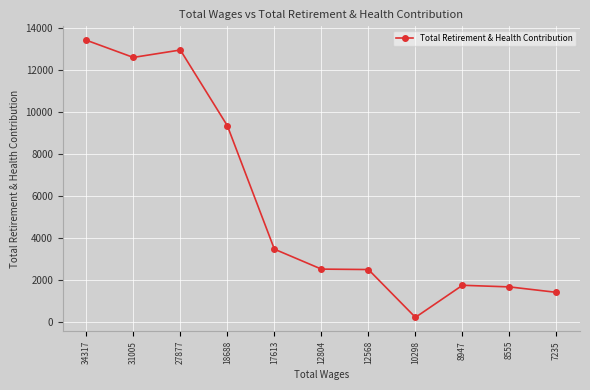

At which category does the data reach its first local peak?

27877